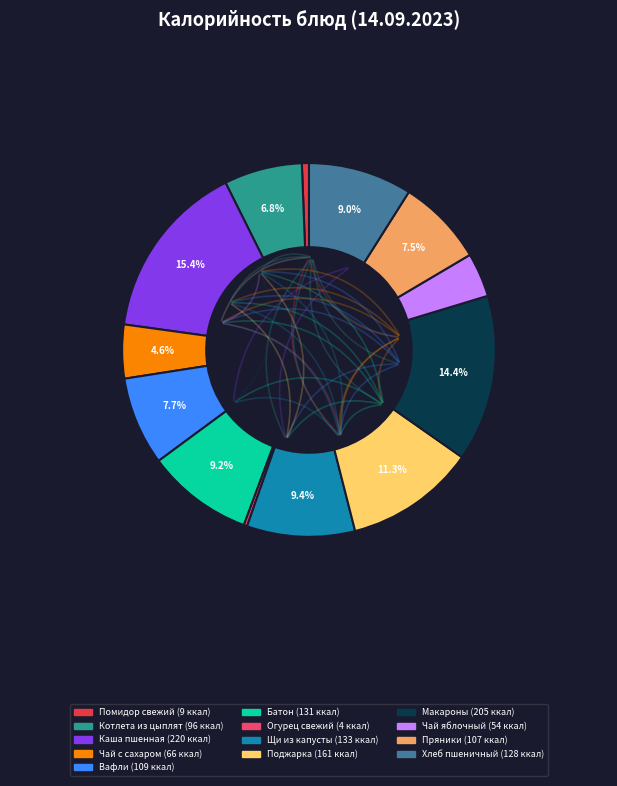

The Чай яблочный slice represents 4% of the pie. True or false?

True